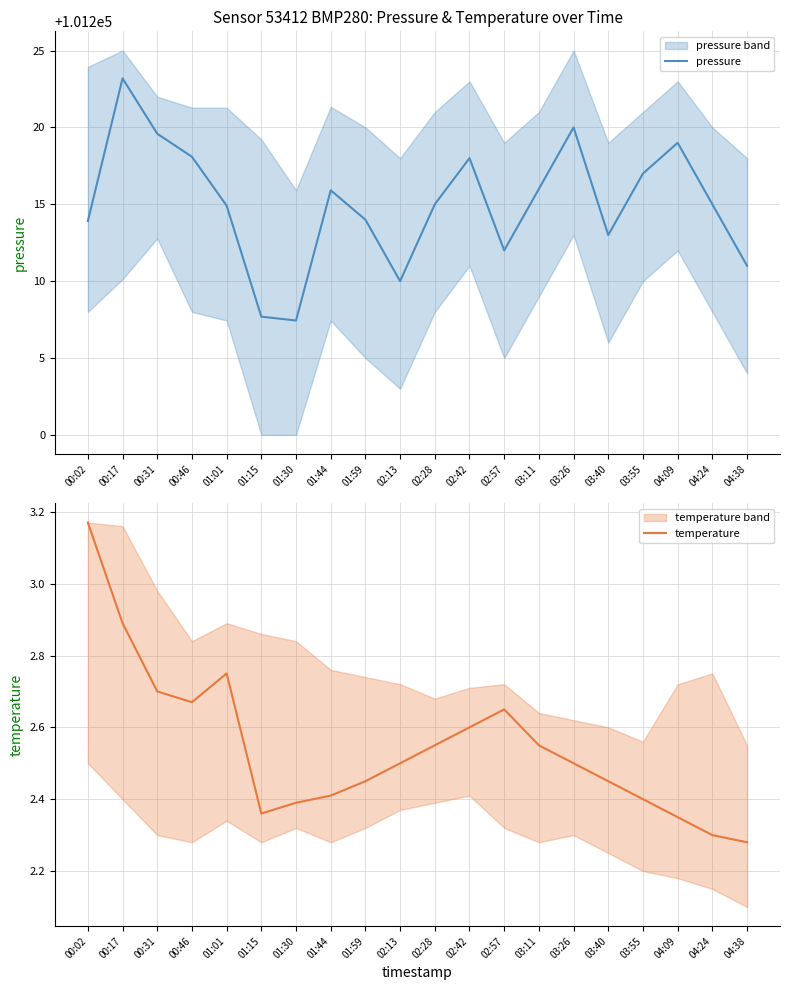

What is the sum of the pressure values at 01:59 and 01:15?

202421.7